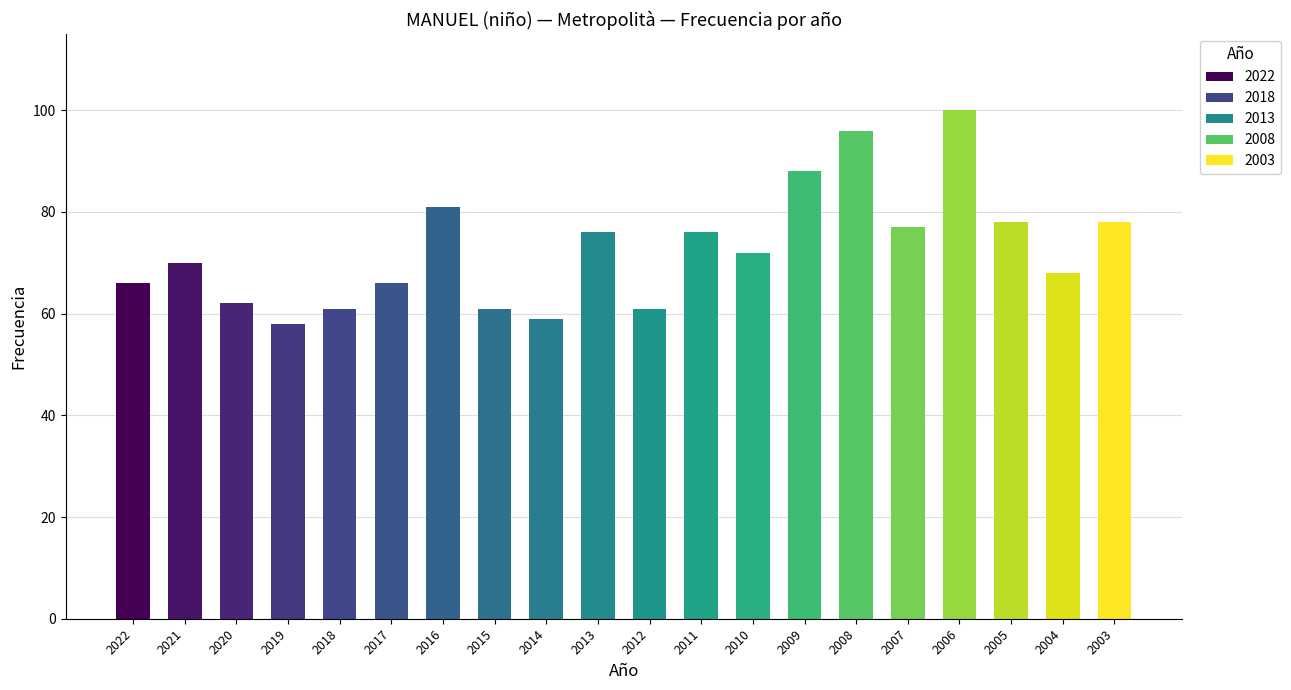

What is the approximate value at 2015, to the nearest 10?

60